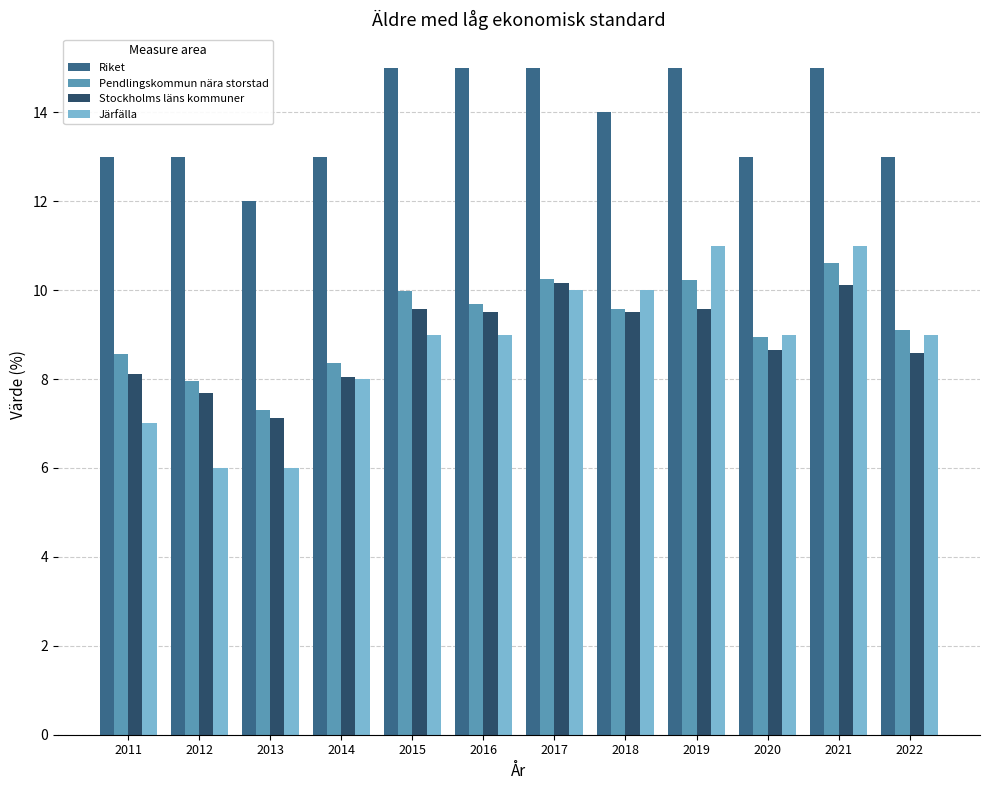

What is the value of the Järfälla bar at the 10th from the left?

9.0